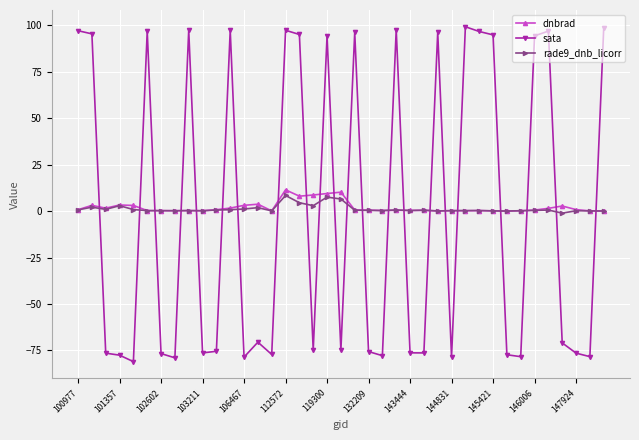

True or false: sata and rade9_dnb_licorr intersect in this chart.

True